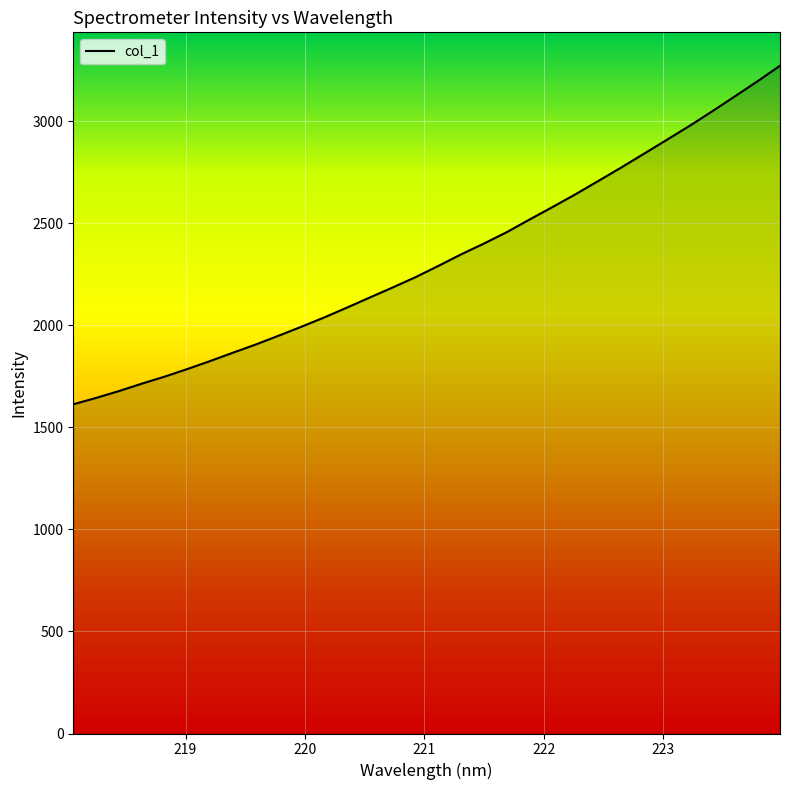

Does the chart display data point markers on the line(s)?

No